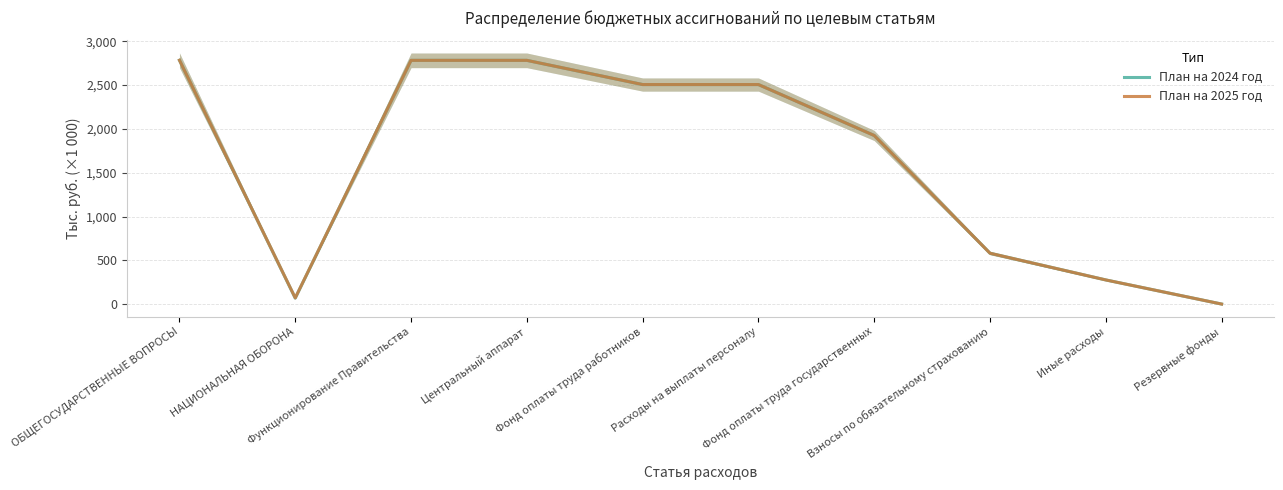

What position from the right is Взносы по обязательному страхованию?

3